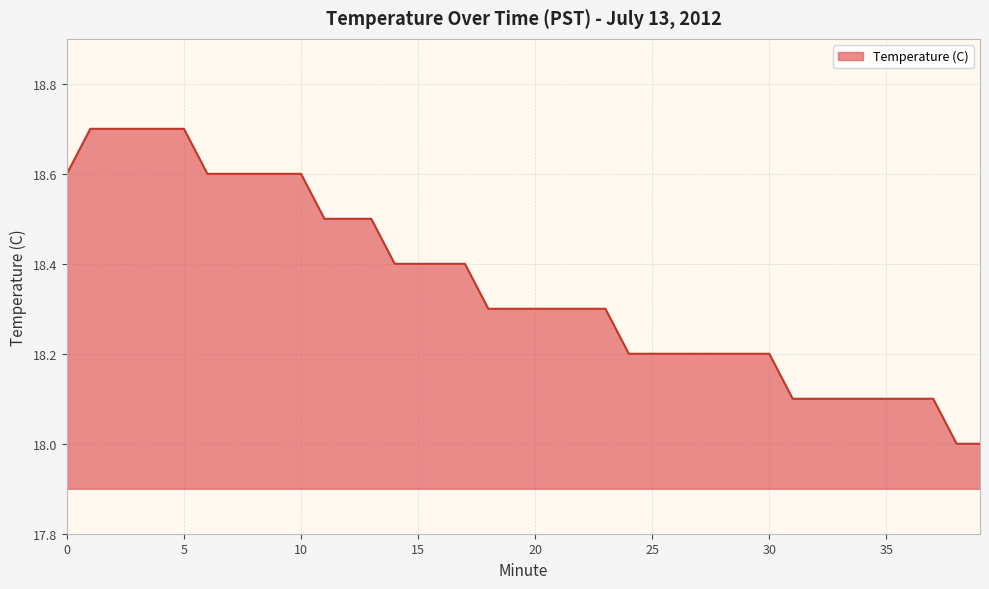

What is the maximum value shown in the chart?

18.7